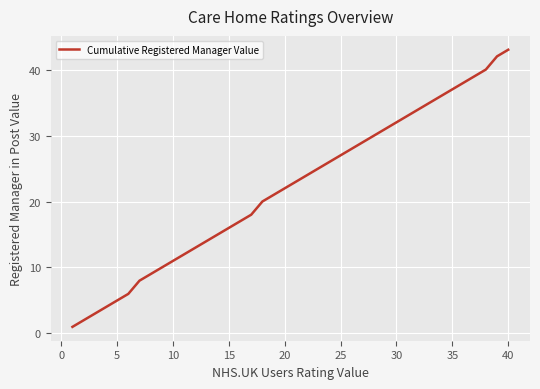

What is the greatest value displayed?

43